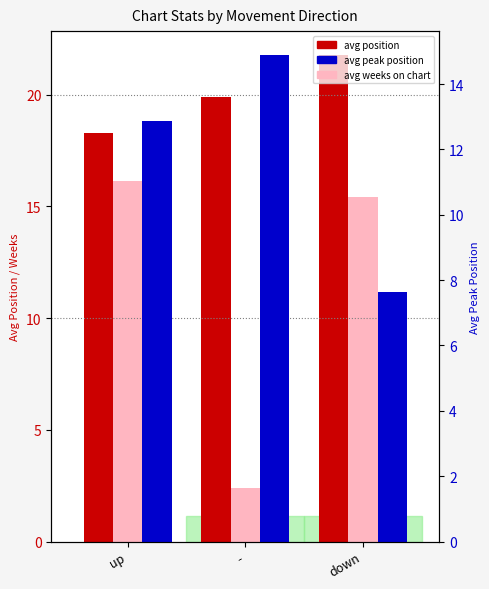

Between - and up, which is larger?

-